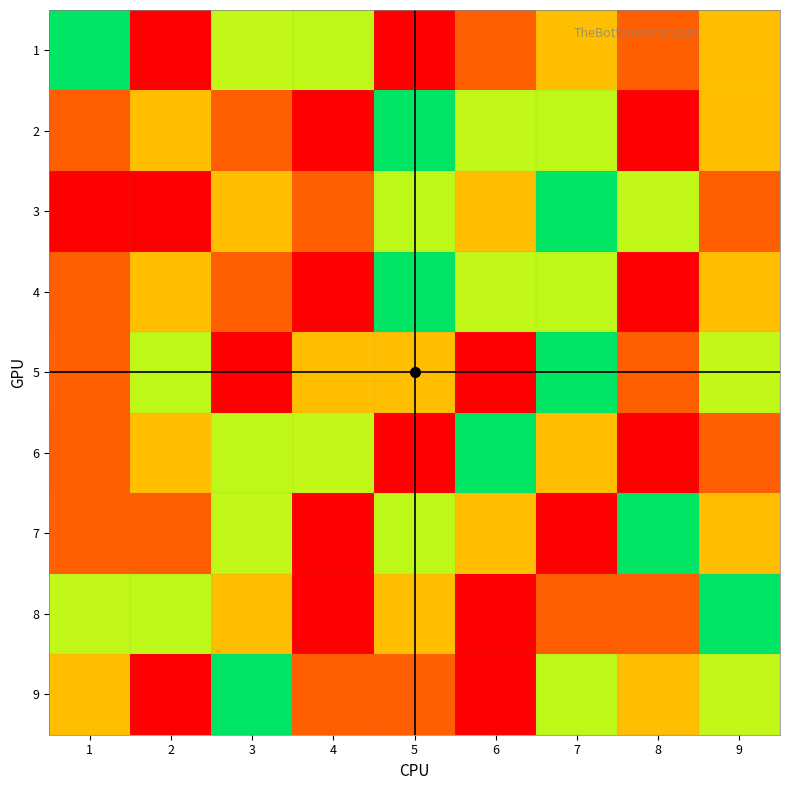

Reading left to right, transcribe all the data shown in this chart.

1: 1=5	2=1	3=6	4=4	5=9	6=8	7=7	8=2	9=3
2: 1=8	2=7	3=2	4=1	5=5	6=6	7=4	8=9	9=3
3: 1=9	2=1	3=3	4=2	5=4	6=7	7=5	8=6	9=8
4: 1=8	2=7	3=2	4=1	5=5	6=6	7=4	8=9	9=3
5: 1=2	2=4	3=1	4=3	5=7	6=9	7=5	8=8	9=6
6: 1=8	2=7	3=4	4=6	5=9	6=5	7=3	8=1	9=2
7: 1=2	2=8	3=6	4=1	5=4	6=3	7=9	8=5	9=7
8: 1=6	2=4	3=7	4=9	5=3	6=1	7=8	8=2	9=5
9: 1=3	2=9	3=5	4=8	5=2	6=1	7=4	8=7	9=6